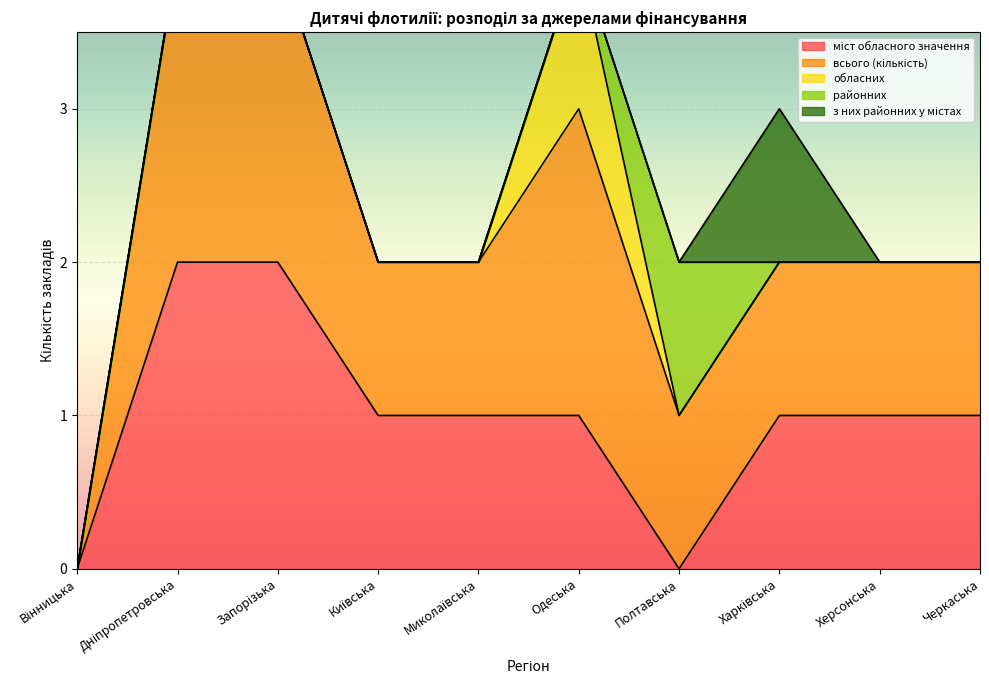

At which category is the sum across all series the highest?

Дніпропетровська